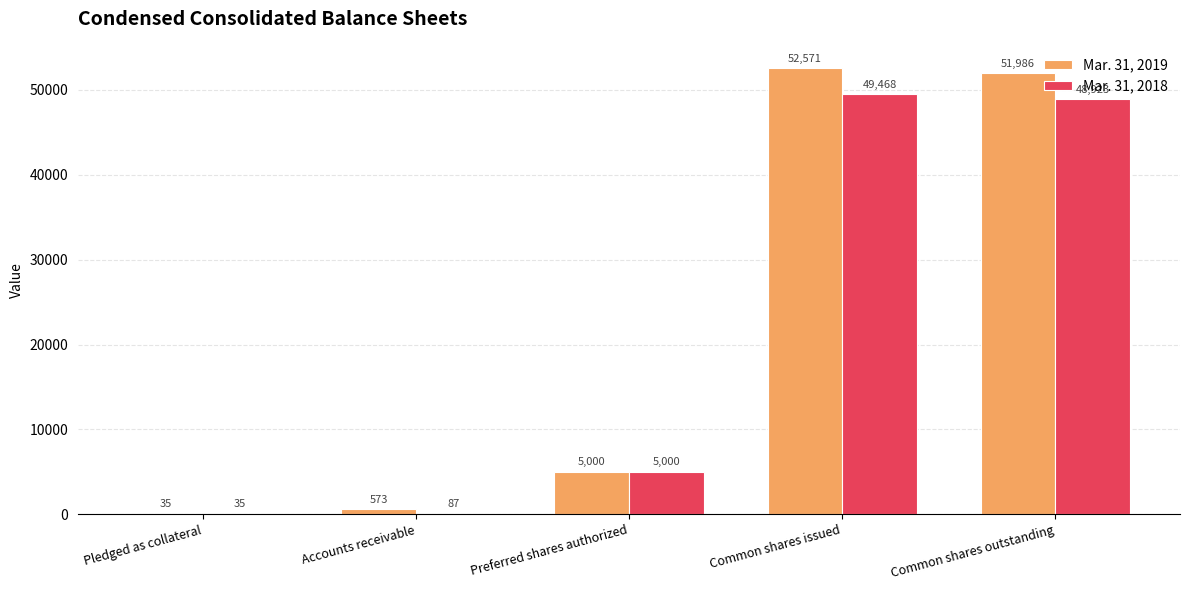

What is the maximum value shown in the chart?

52571